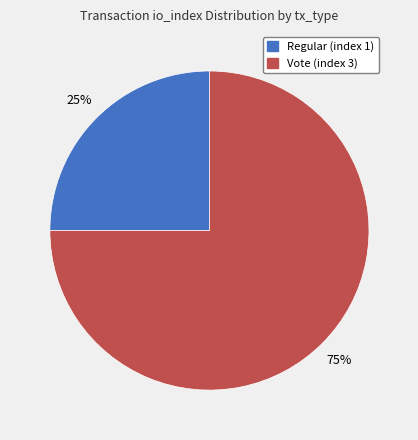

How many slices are in this pie chart?

2